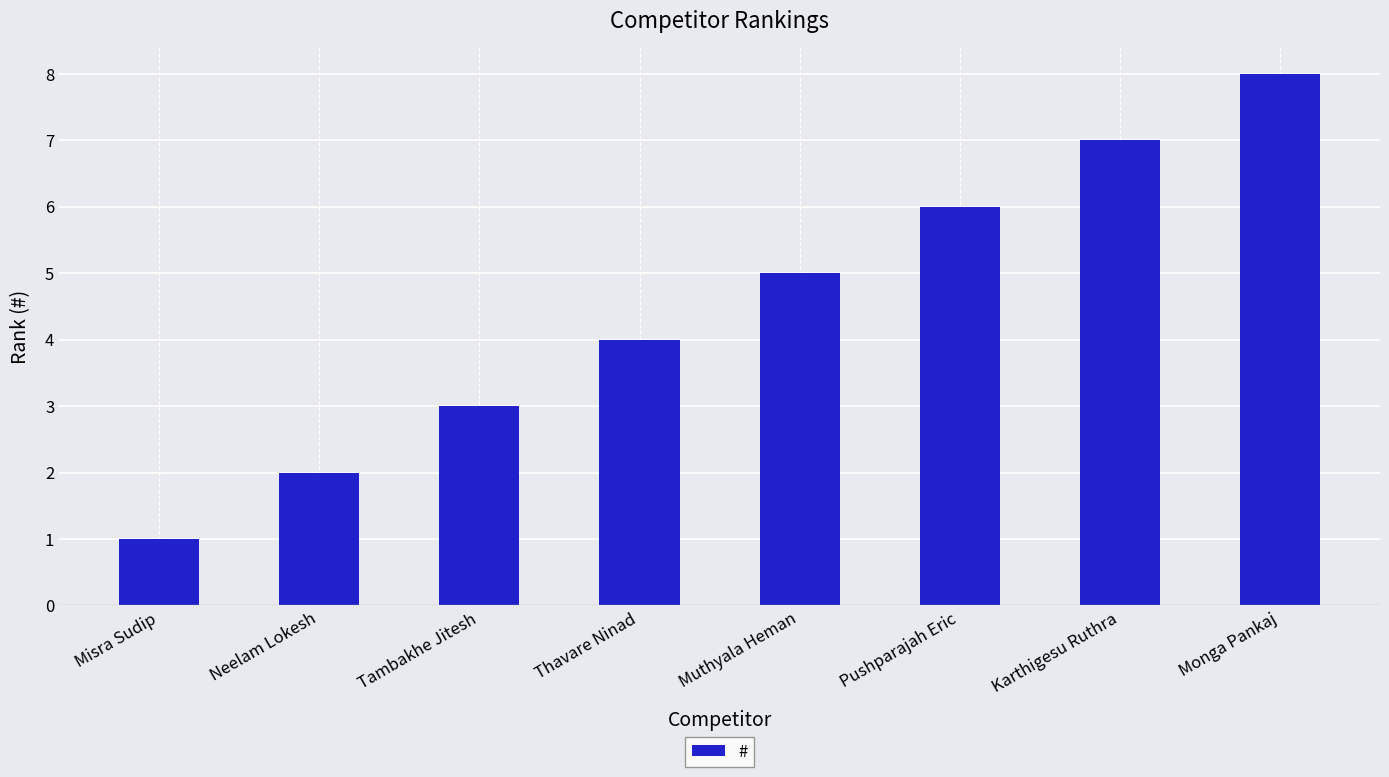

List the labels in order of value, largest first.

Monga Pankaj, Karthigesu Ruthra, Pushparajah Eric, Muthyala Heman, Thavare Ninad, Tambakhe Jitesh, Neelam Lokesh, Misra Sudip